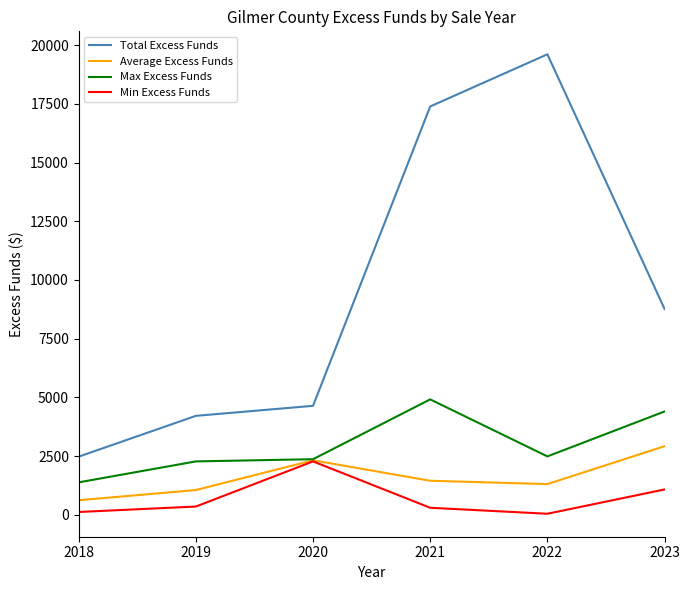

Where is Total Excess Funds nearest to the value 11042?

2023